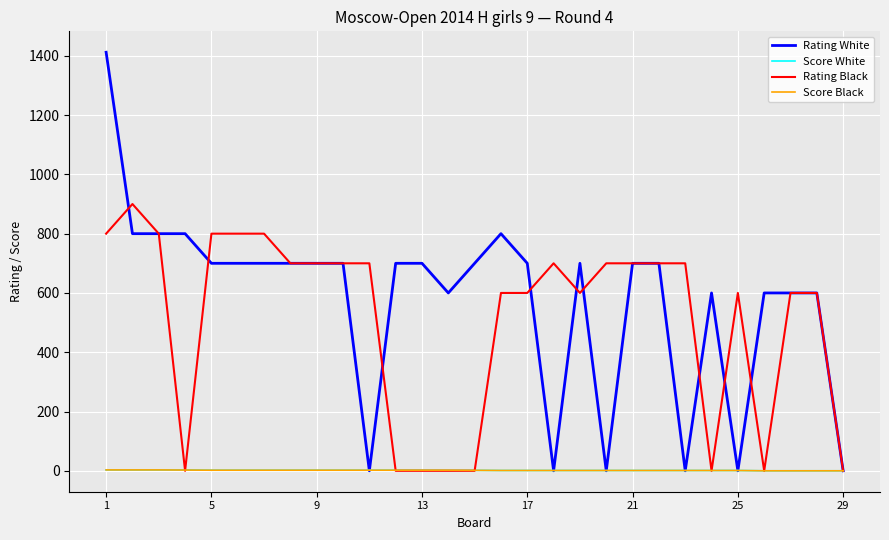

Which series has the largest total across all categories?

Rating White